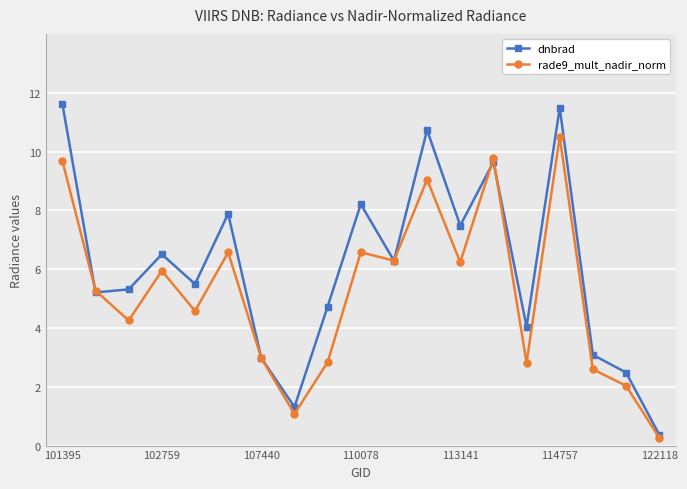

What is the value of the rade9_mult_nadir_norm point at the 13th from the left?

6.2